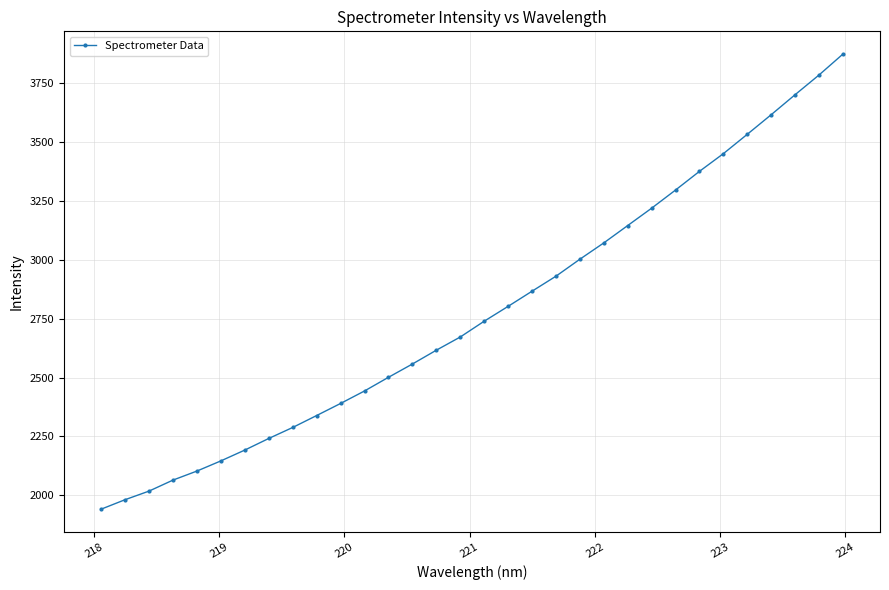

What is the maximum value shown in the chart?

3872.9